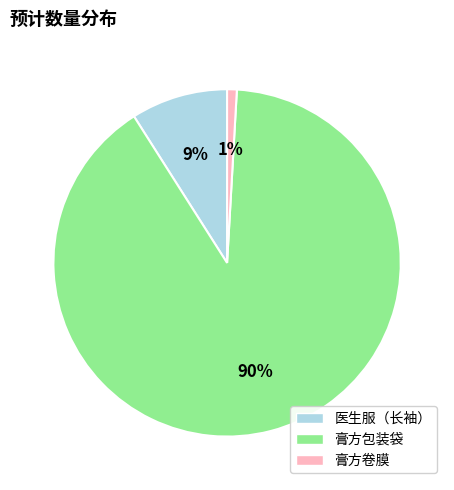

What percentage is the 医生服（长袖） slice, to the nearest percent?

9%